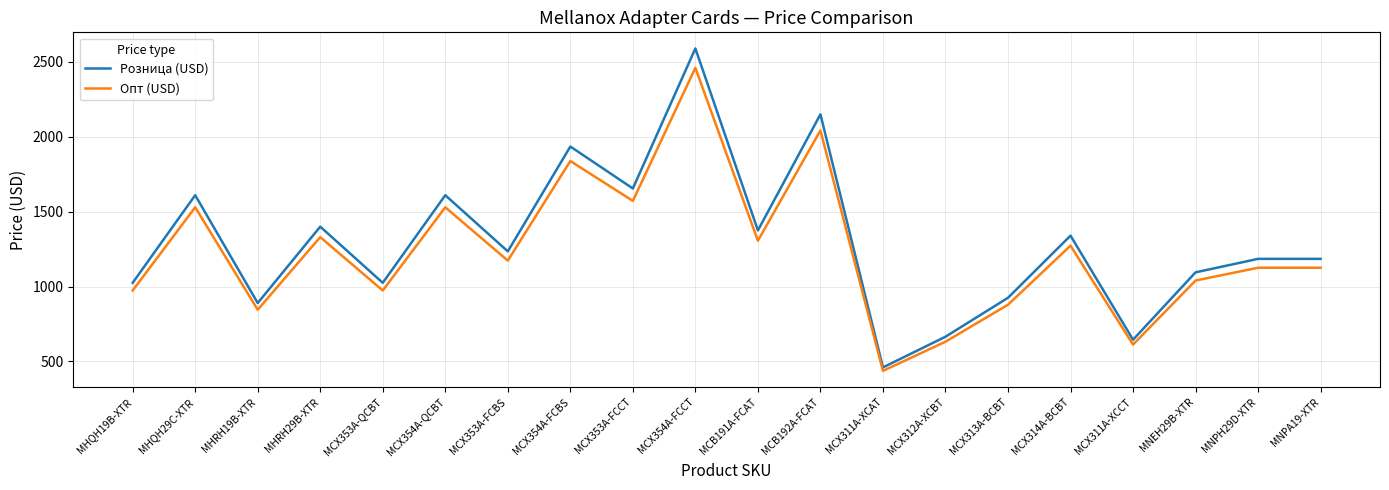

Where does the Розница (USD) series first go above 1235?

MHQH29C-XTR